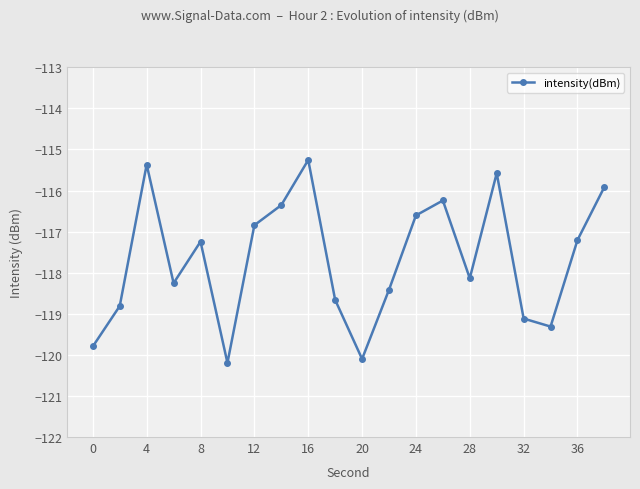

What is the smallest value displayed?

-120.2